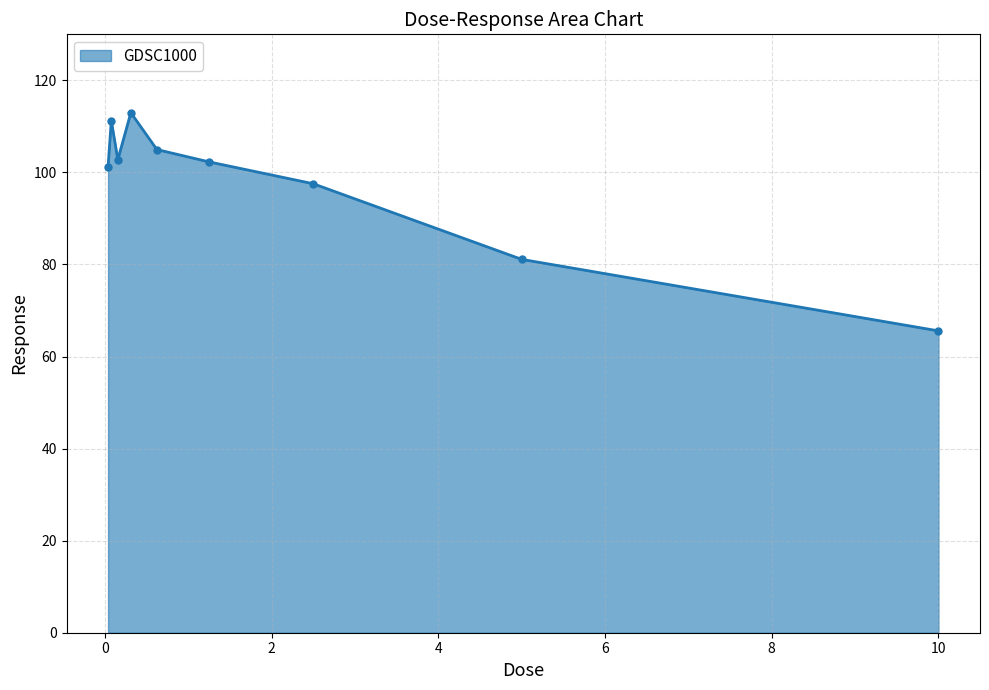

What is the value of the 4th point from the left?

113.0